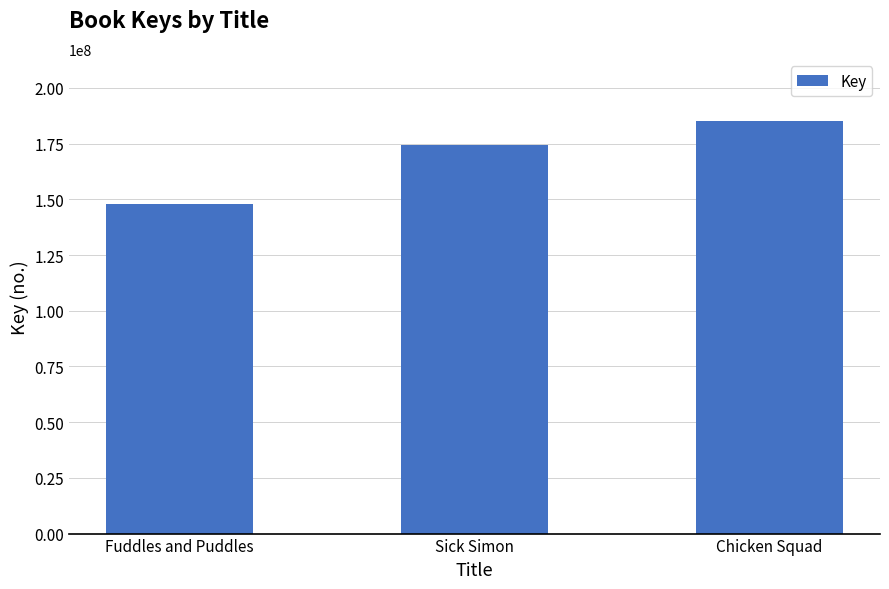

The chart shows a value of 80450265 at Chicken Squad. True or false?

False